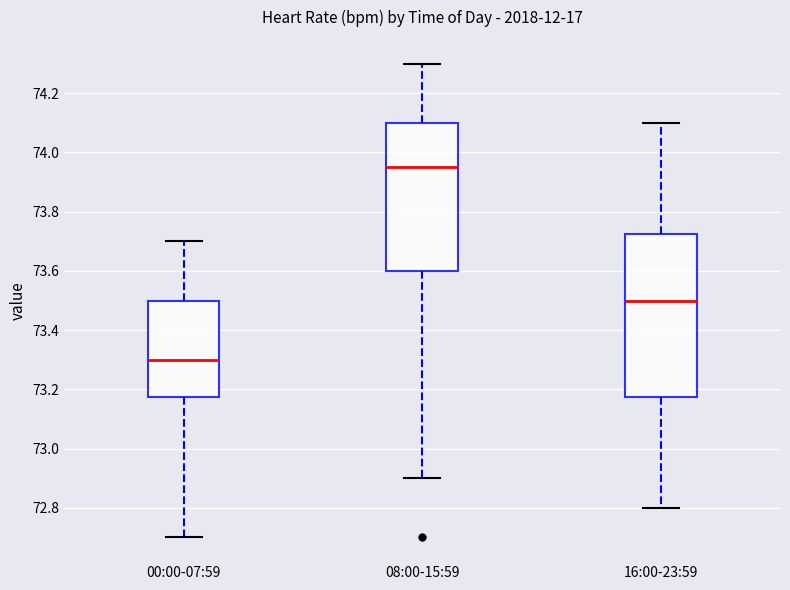

Reading left to right, transcribe this box plot: for each box, give where its median line is, the range the box spans, and where its two whiskers end, as read against the y-axis. The values are not printed on the chart, so give them approximately, as read against the axis.

00:00-07:59: median 73.30, box 73.18 to 73.50, whiskers 72.70 to 73.70
08:00-15:59: median 73.96, box 73.60 to 74.10, whiskers 72.90 to 74.30
16:00-23:59: median 73.50, box 73.18 to 73.72, whiskers 72.80 to 74.10